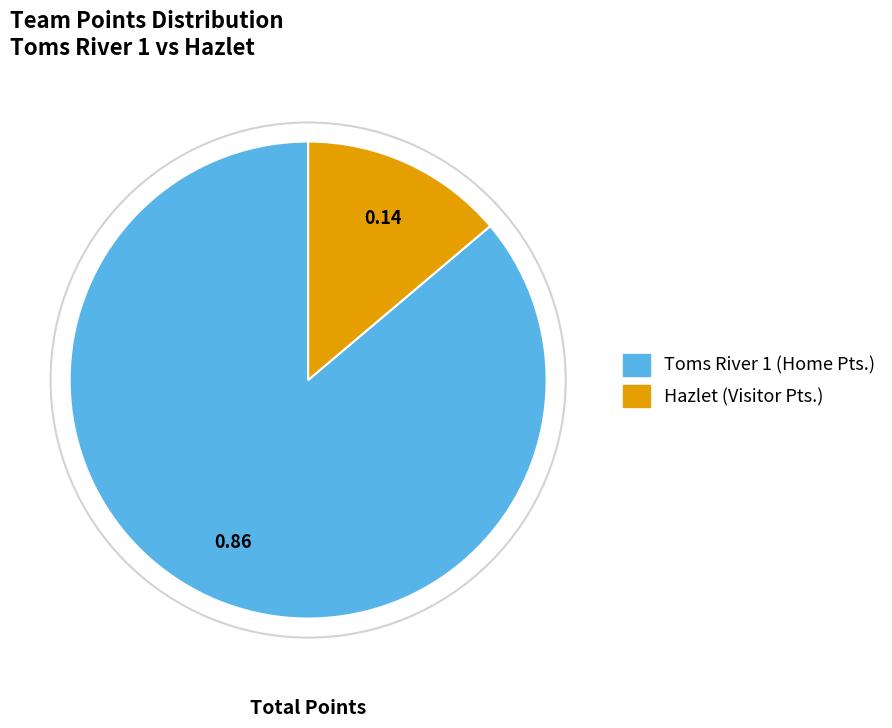

Is there a majority slice in this chart?

Yes